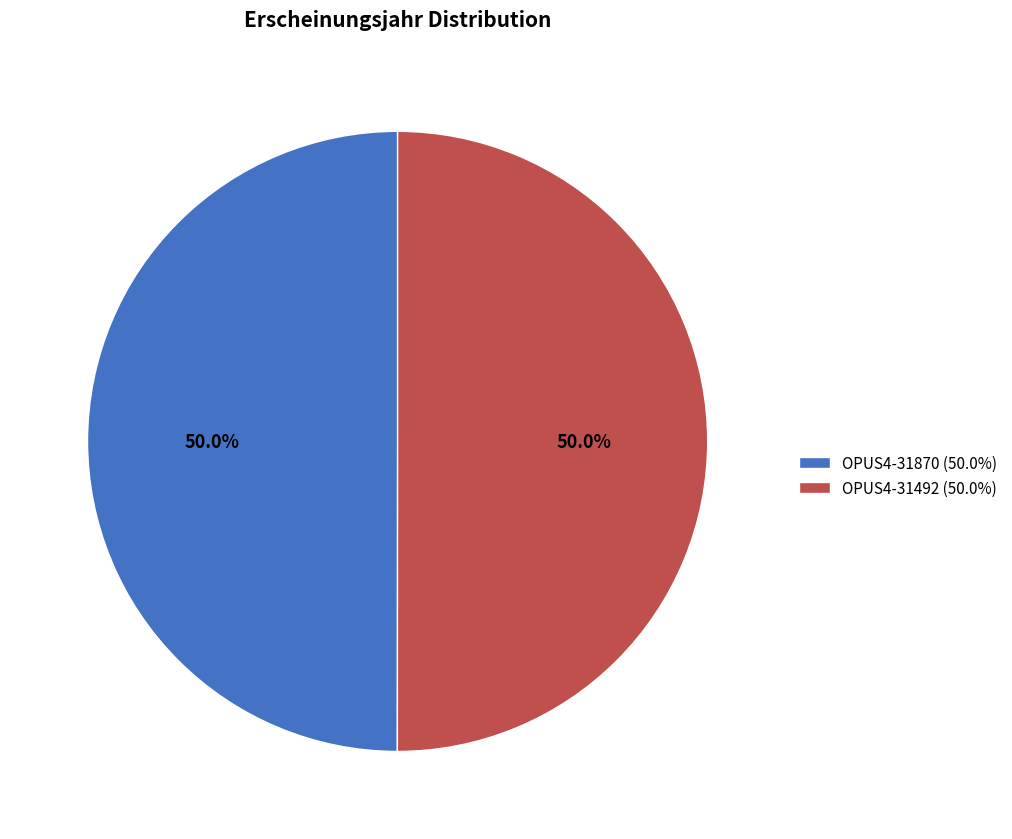

What is the ratio of the value at OPUS4-31492 (50.0%) to the value at OPUS4-31870 (50.0%)?

1.0